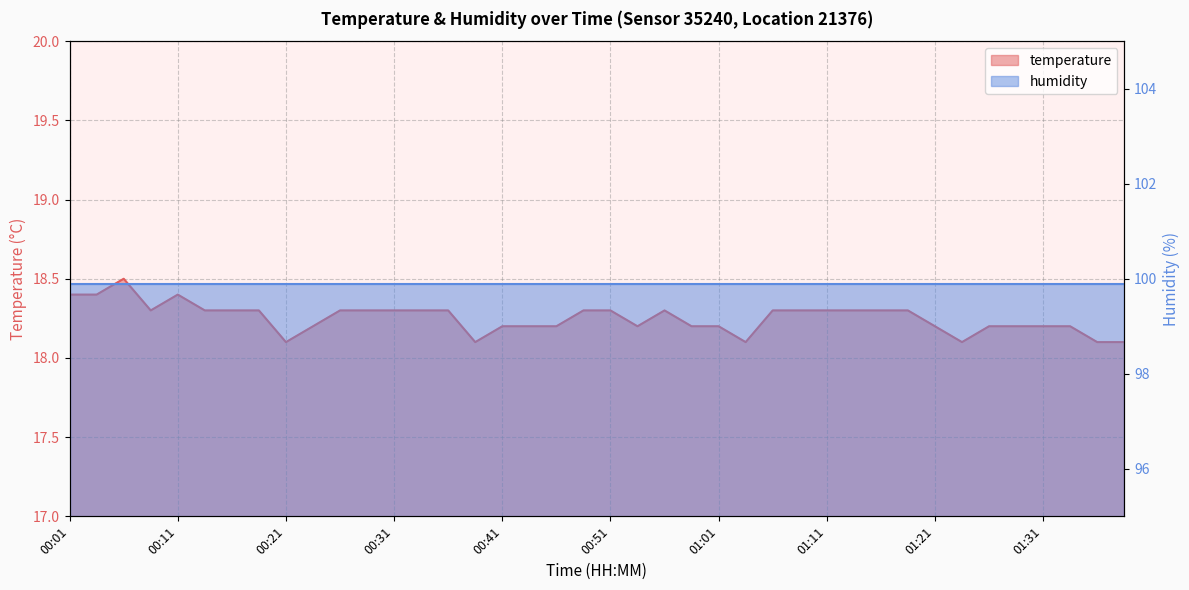

Read the value at 01:09.

18.3